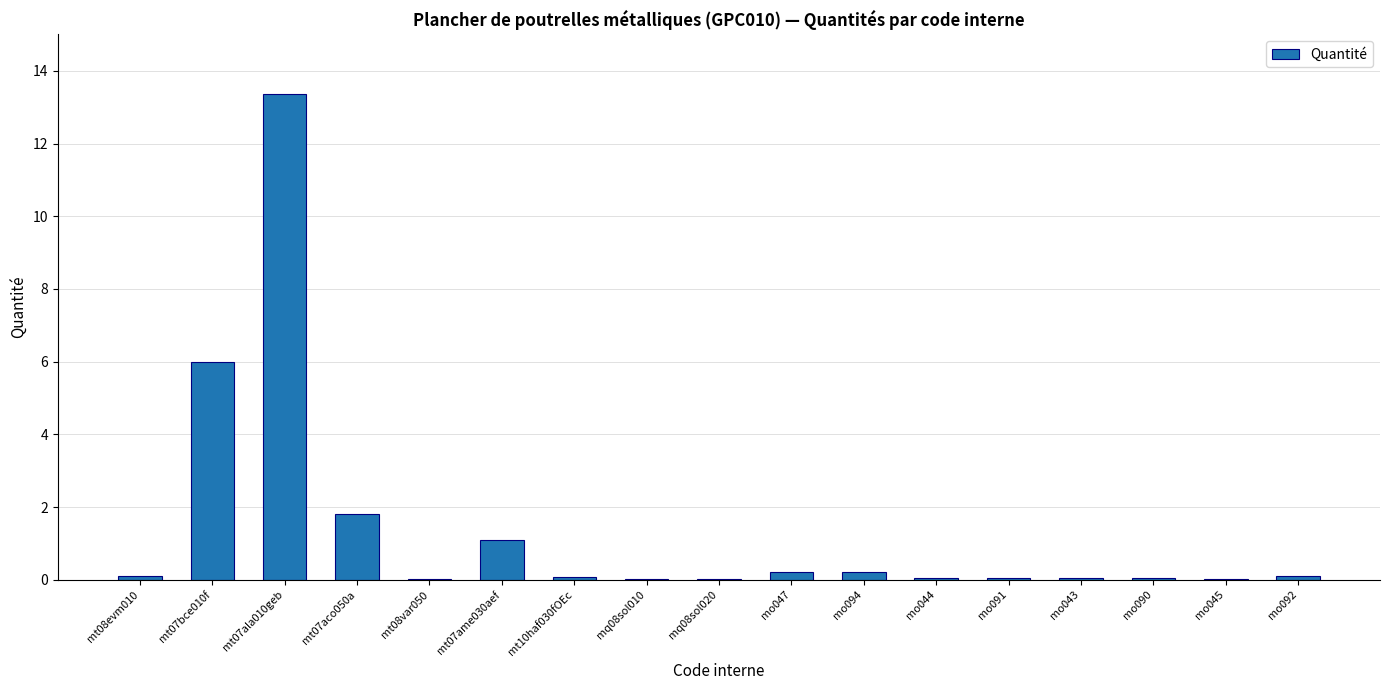

What is the sum of all values?

23.2